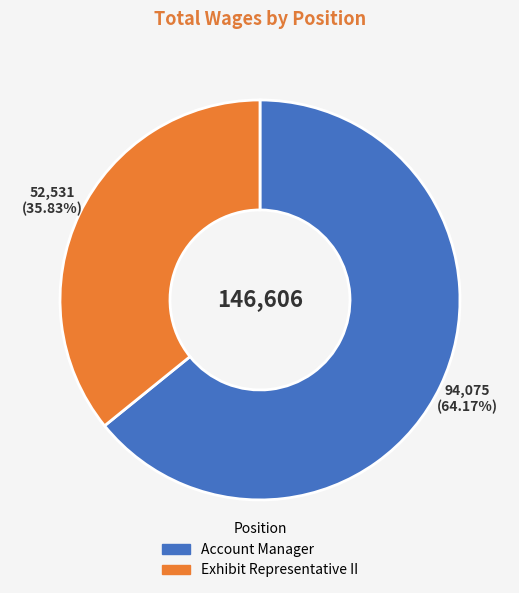

Which category has the biggest portion of the pie?

Account Manager